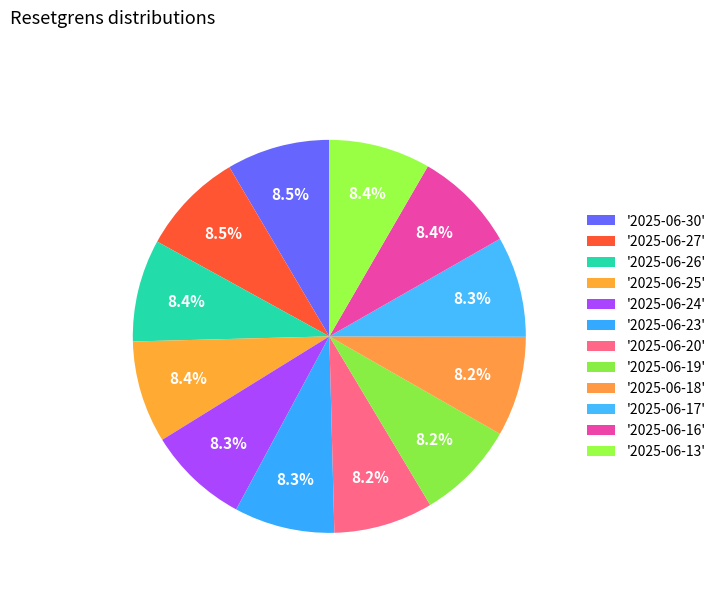

Rank the categories by value from highest to lowest.

2025-06-27, 2025-06-30, 2025-06-26, 2025-06-25, 2025-06-16, 2025-06-13, 2025-06-24, 2025-06-17, 2025-06-23, 2025-06-18, 2025-06-20, 2025-06-19